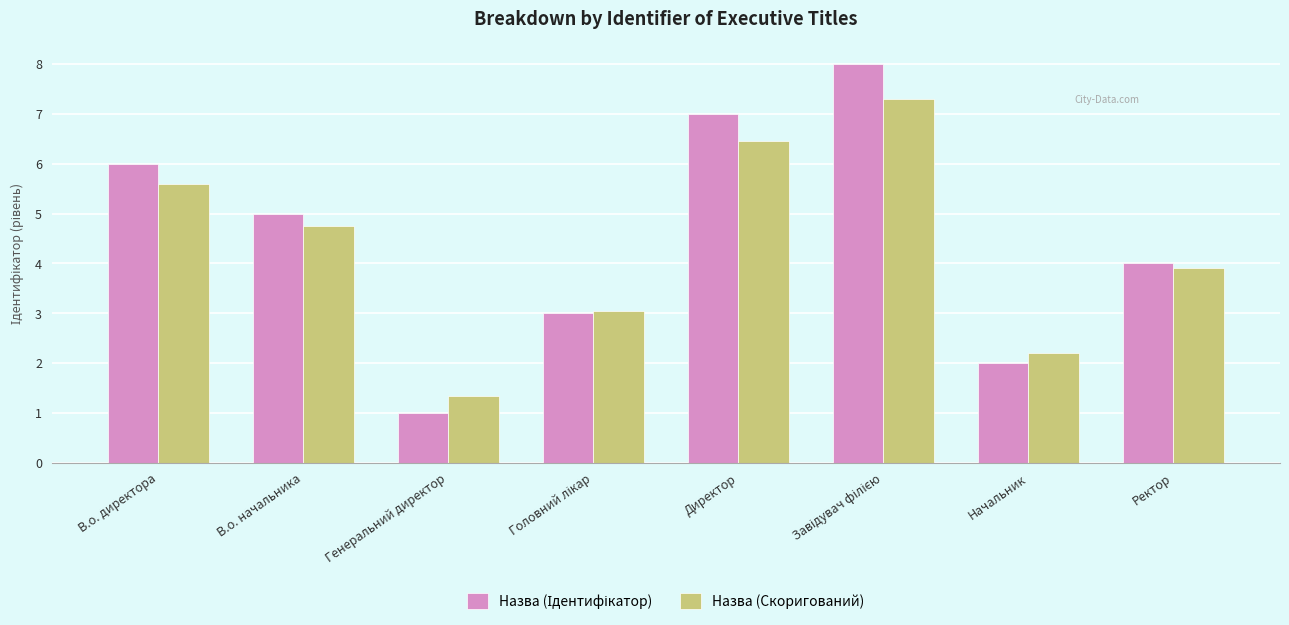

What is the total value across all series at Генеральний директор?

2.4